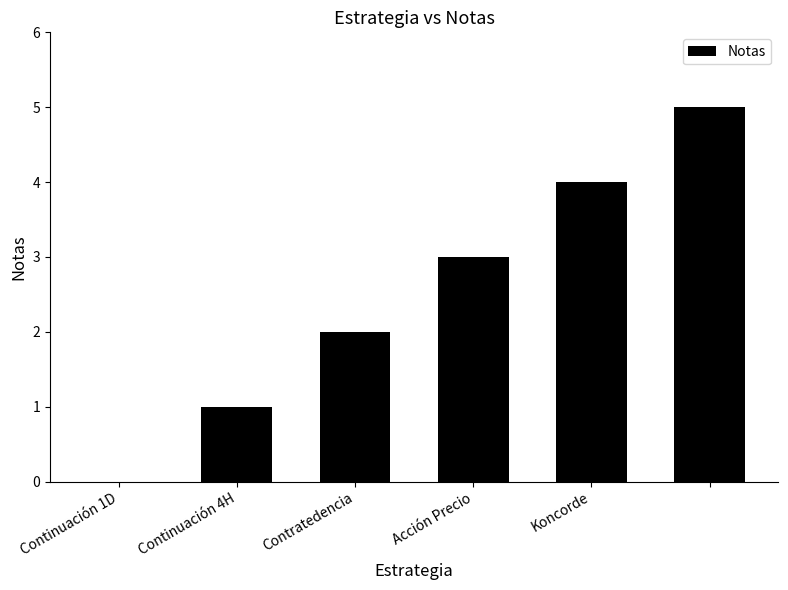

Are the bars horizontal?

No